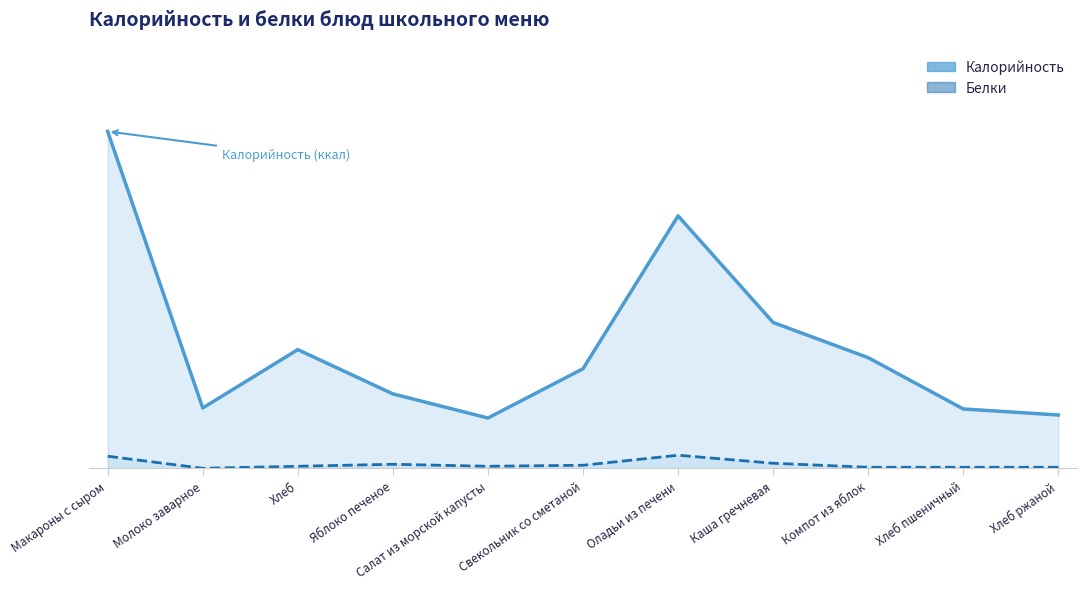

How many positive values does the Белки series have?

10